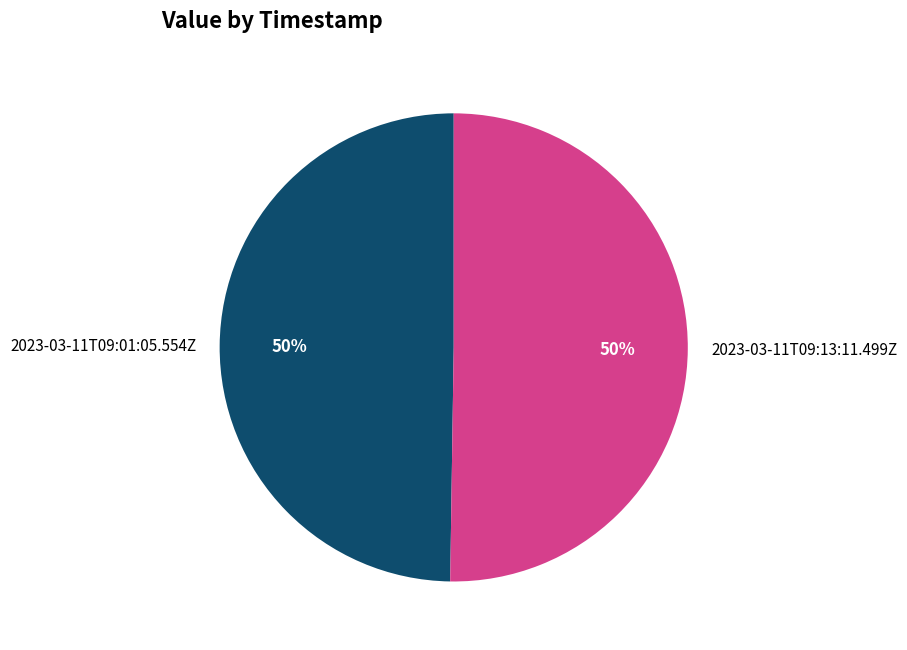

How many segments does this pie chart have?

2